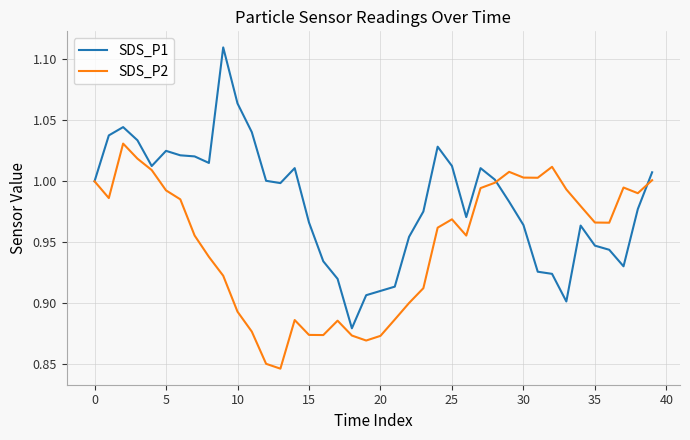

Which series has the largest total across all categories?

SDS_P1